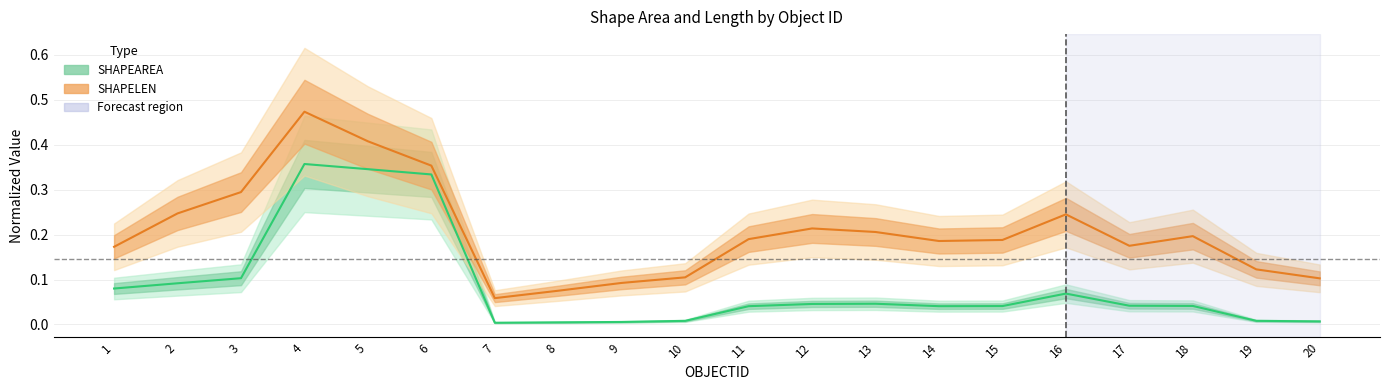

Between 11 and 17, which series saw the biggest shift?

SHAPELEN